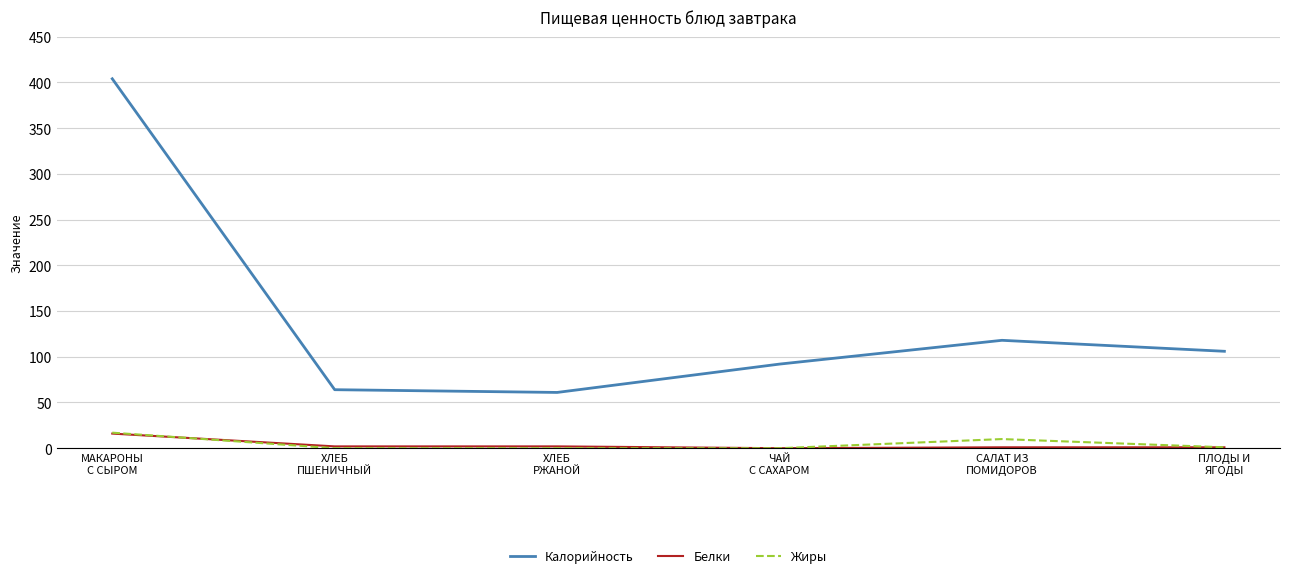

True or false: Белки and Калорийность intersect in this chart.

False